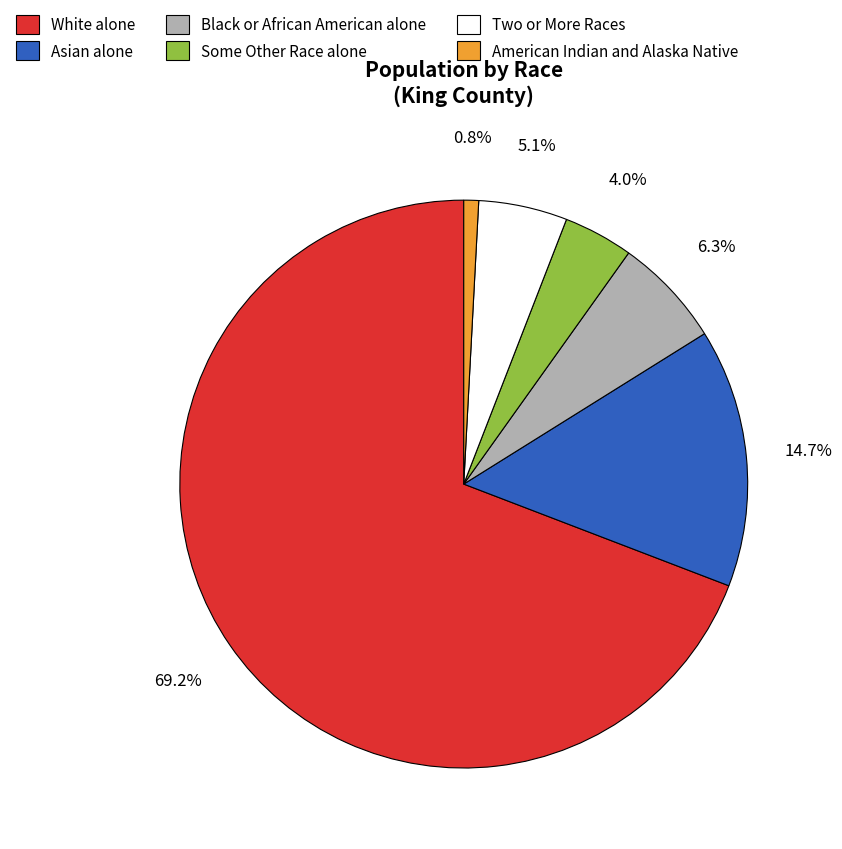

What percentage do Black or African American alone and White alone together represent?

75.4%